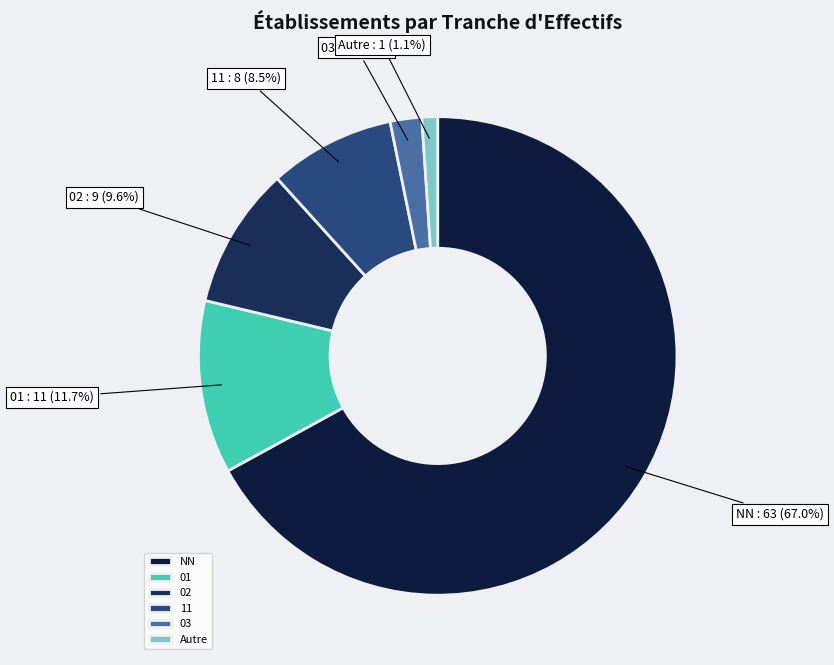

Combined, what portion of the pie is 01 and 02?

21.3%